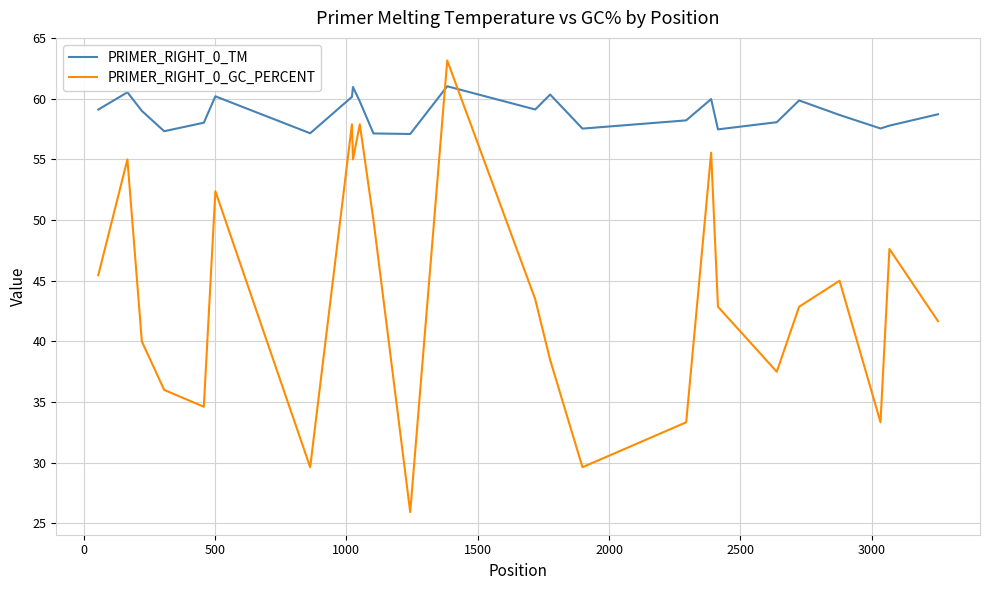

After their last crossing, which series has the higher values: PRIMER_RIGHT_0_GC_PERCENT or PRIMER_RIGHT_0_TM?

PRIMER_RIGHT_0_TM